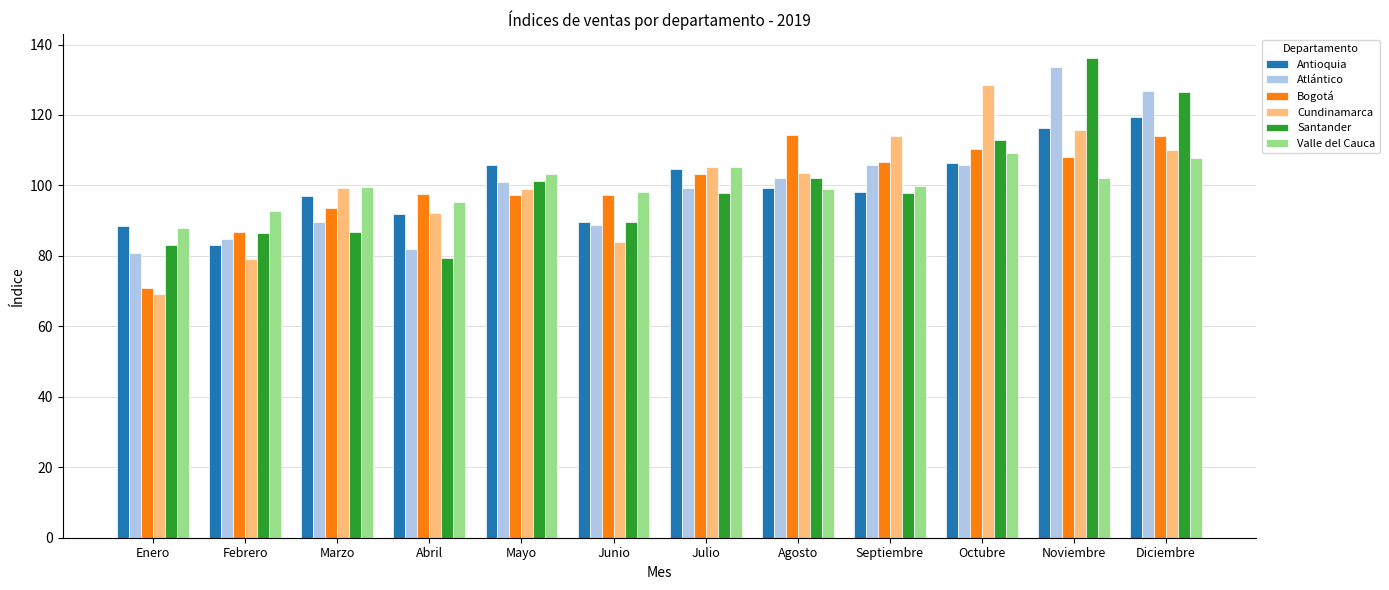

At which category does the chart reach its peak across all series?

Noviembre